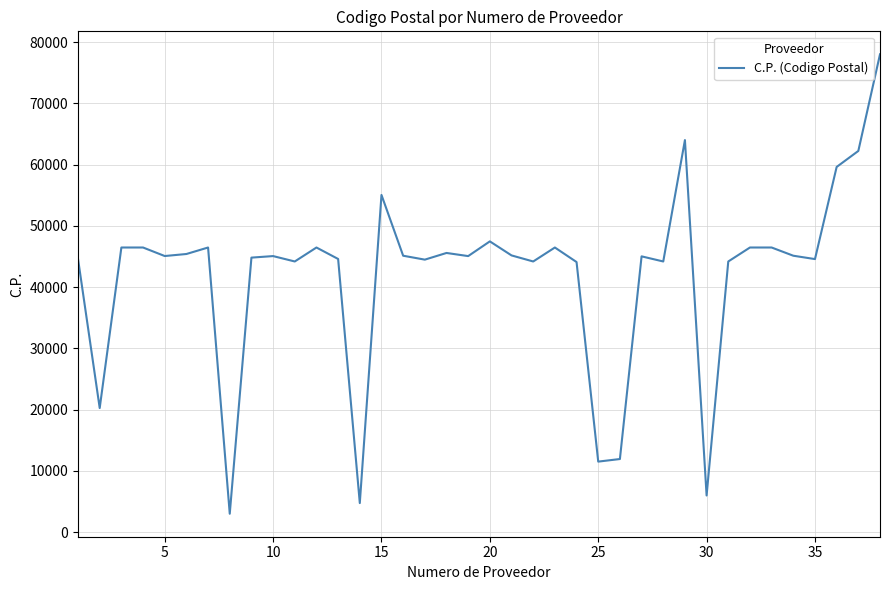

What is the minimum value shown in the chart?

3020